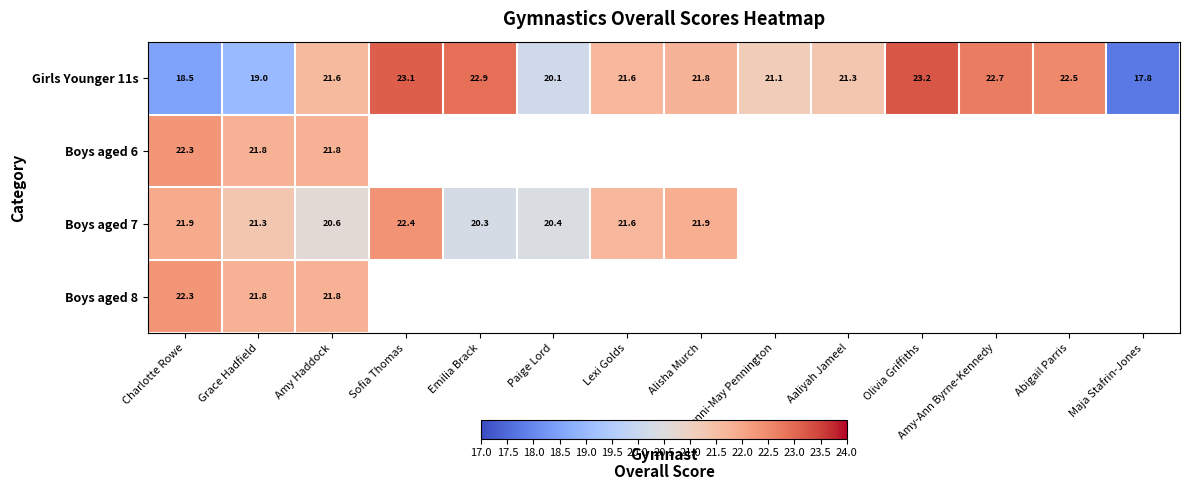

Which category has the highest value across all series?

Olivia Griffiths